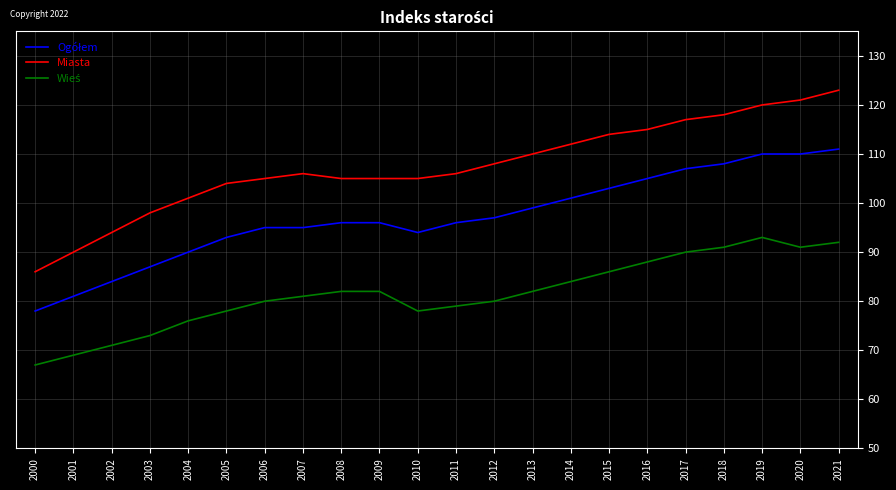

The Miasta series shows 117 at 2017. True or false?

True